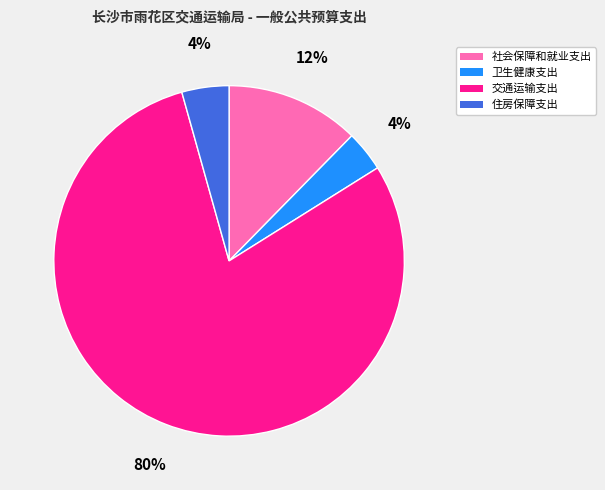

Which has a higher value, 交通运输支出 or 社会保障和就业支出?

交通运输支出